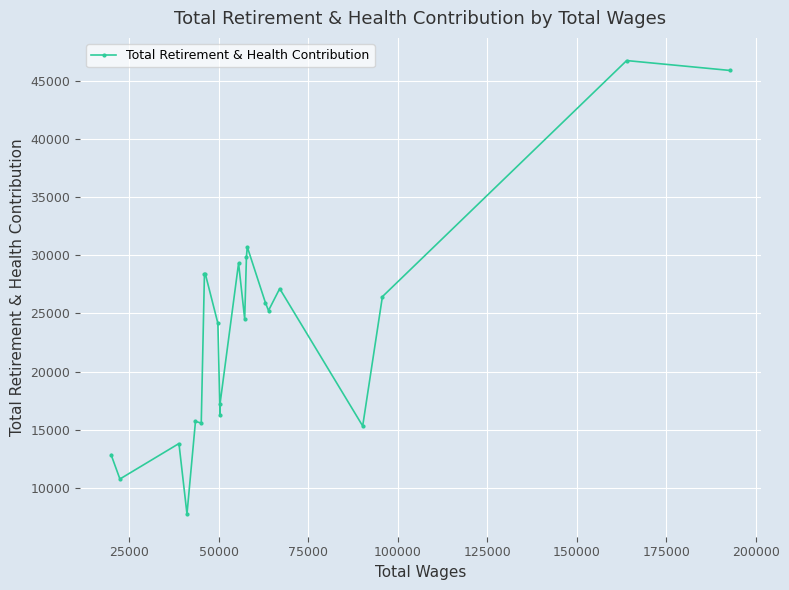

What is the difference between the maximum and minimum values?

39000